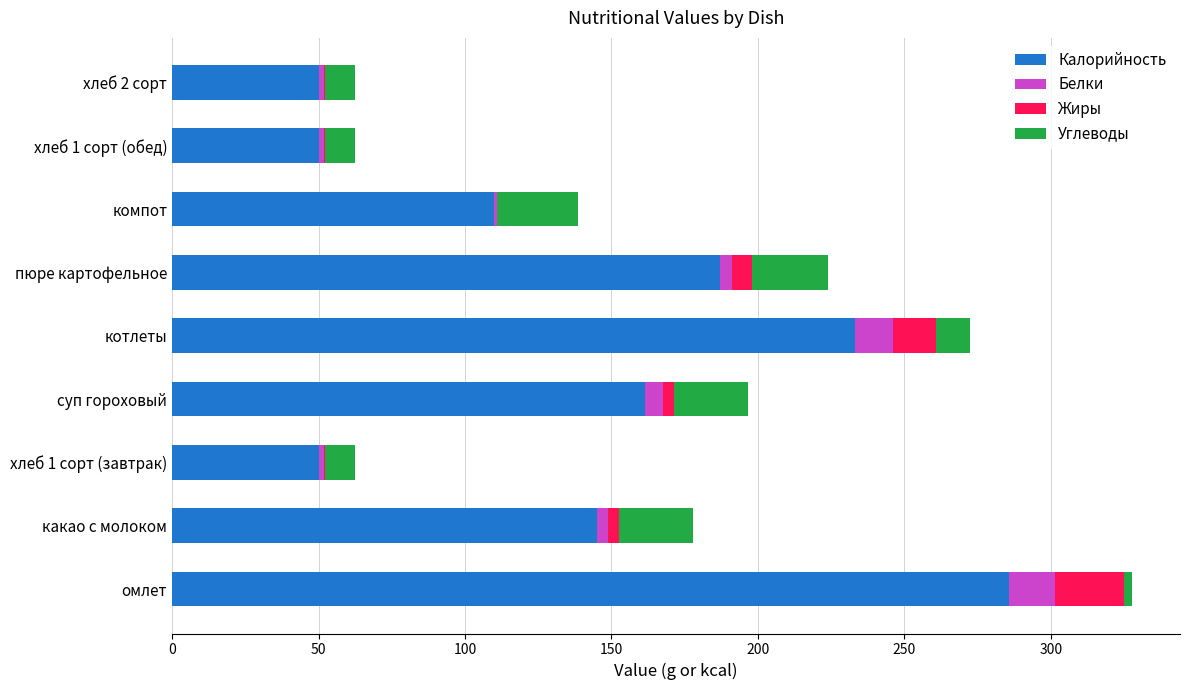

What is the maximum value for Калорийность?

285.6